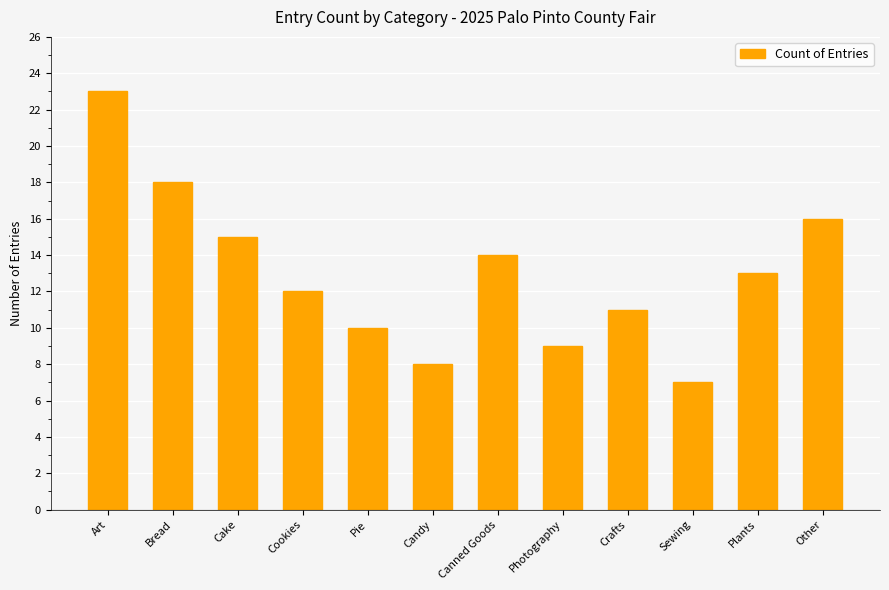

Reading right to left, extract all data points from this chart.

Other=16	Plants=13	Sewing=7	Crafts=11	Photography=9	Canned Goods=14	Candy=8	Pie=10	Cookies=12	Cake=15	Bread=18	Art=23